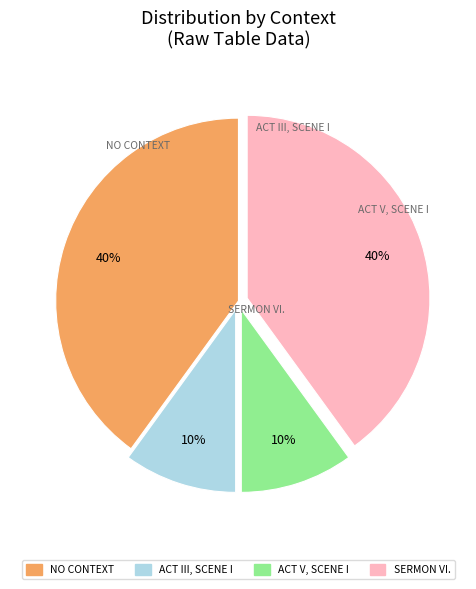

To the nearest percent, what is the average slice percentage?

25%